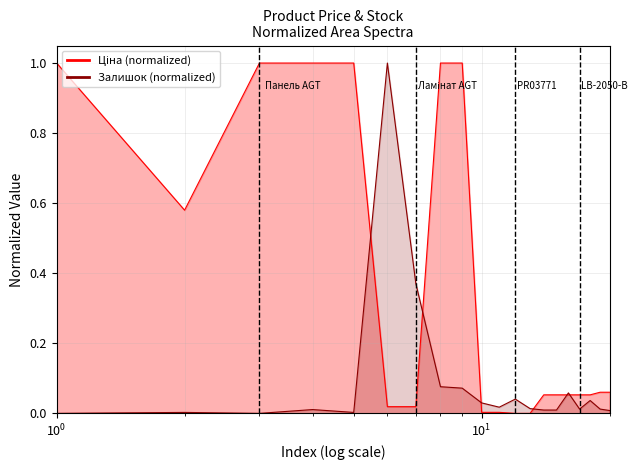

What is the maximum value for Ціна?

1.0